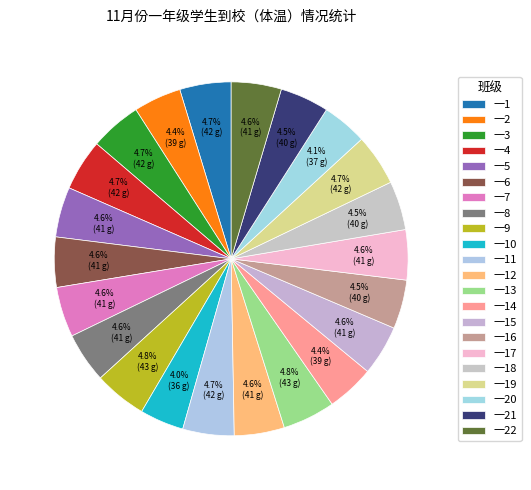

Count the number of slices in the pie.

22